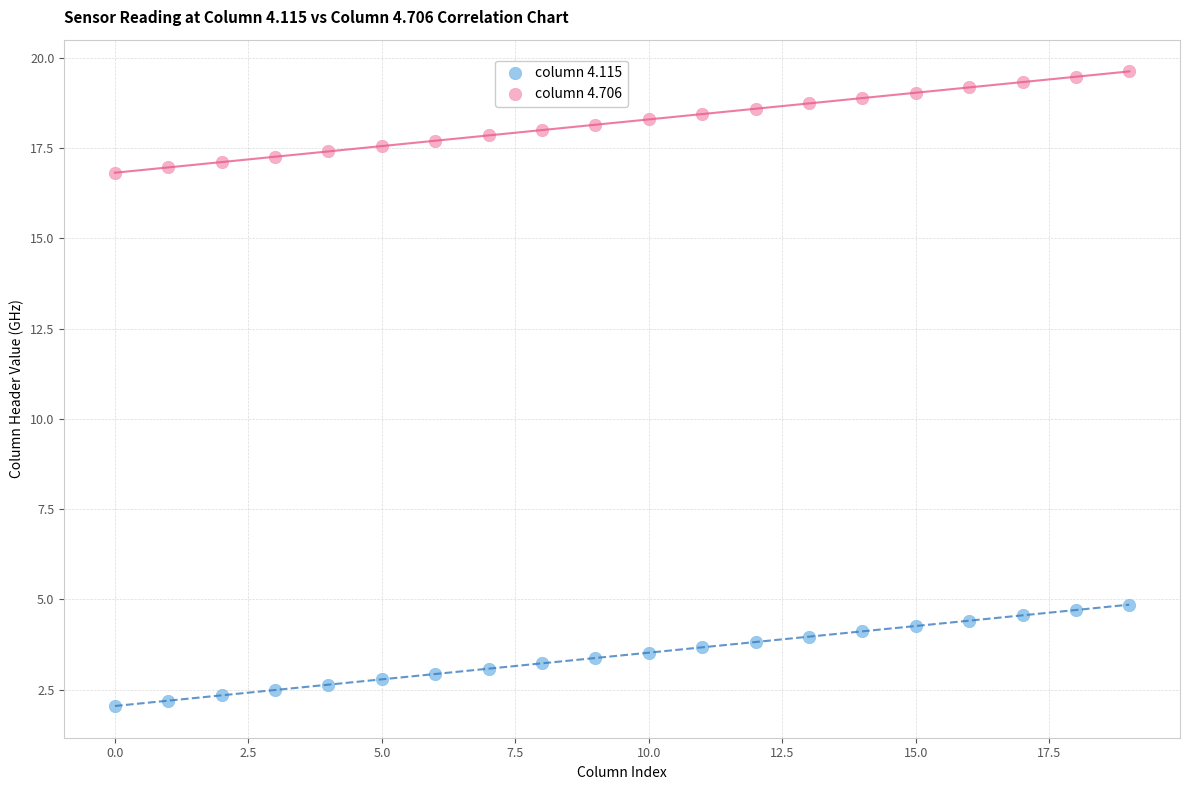

Across all data points, what is the range of Y values (max minus min)?

17.6